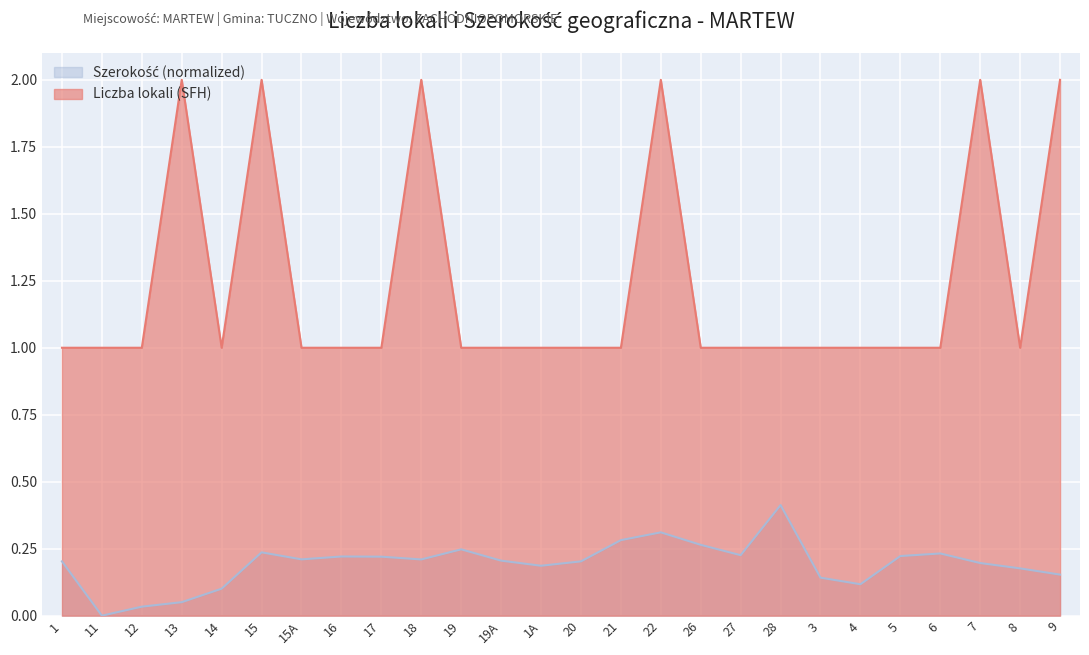

What is the label of the 20th point from the left?

3